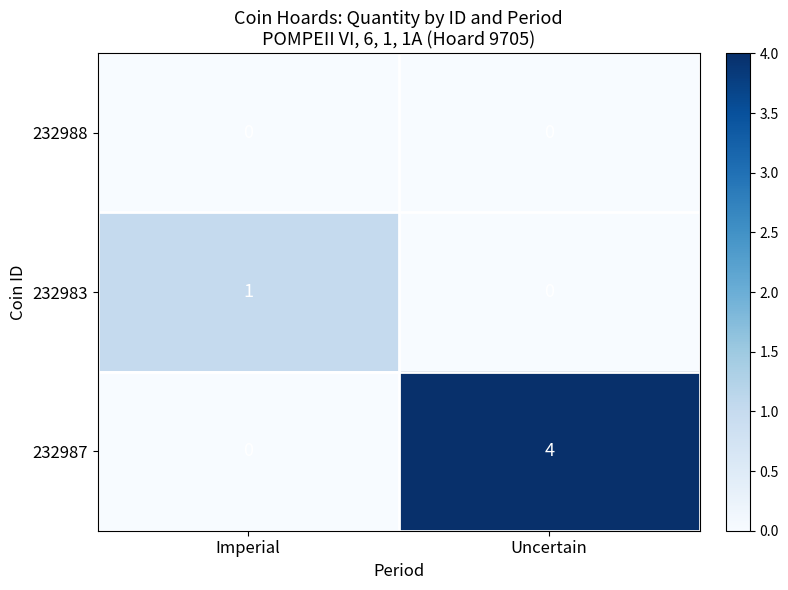

What is the sum of all 232987 values?

4